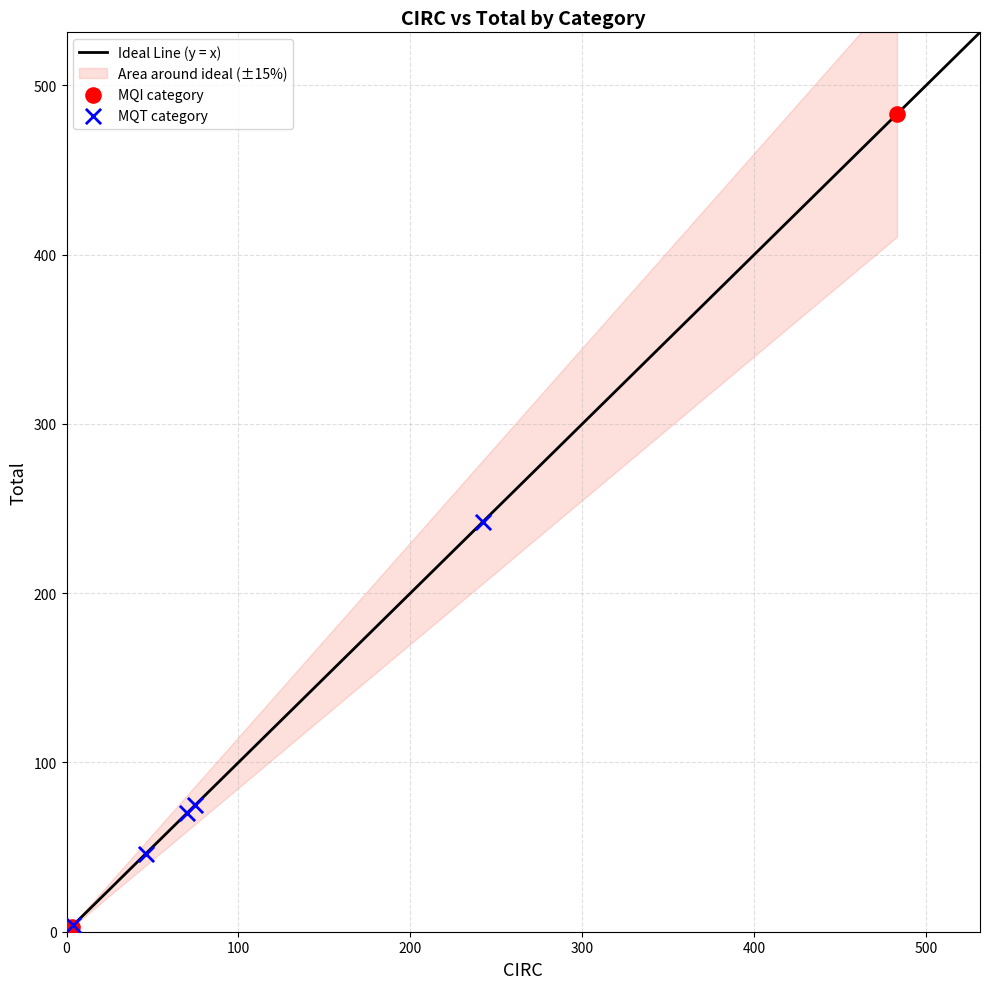

Which series has the widest spread of Y values?

MQI category